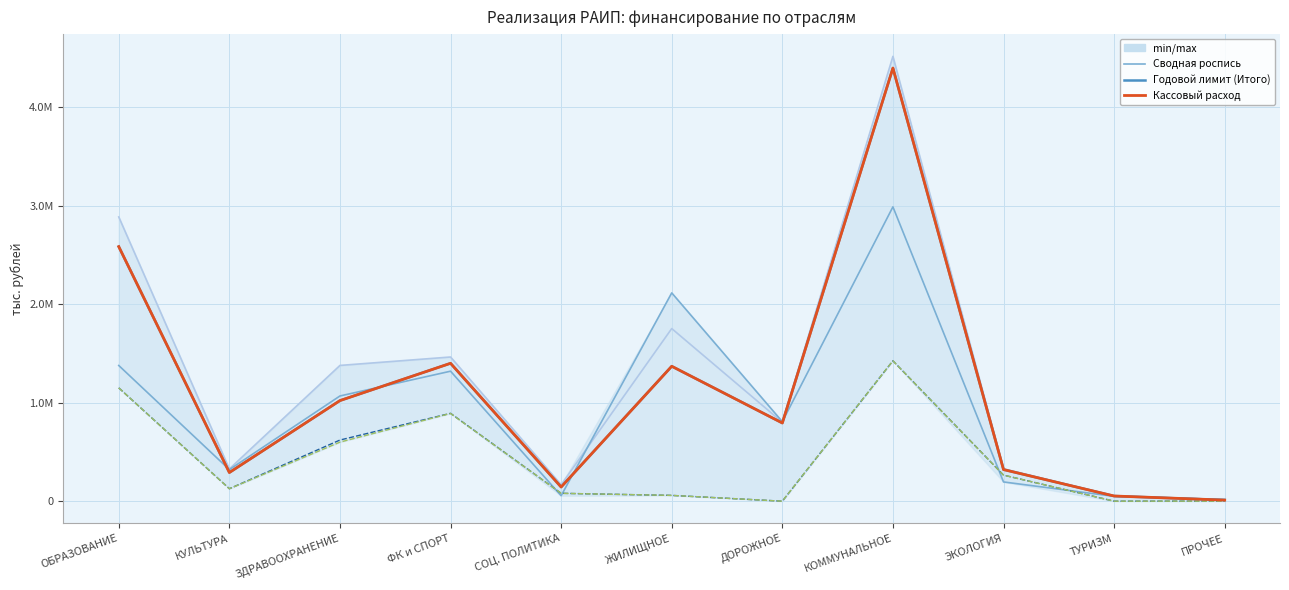

Which label corresponds to the largest value in the chart?

КОММУНАЛЬНОЕ